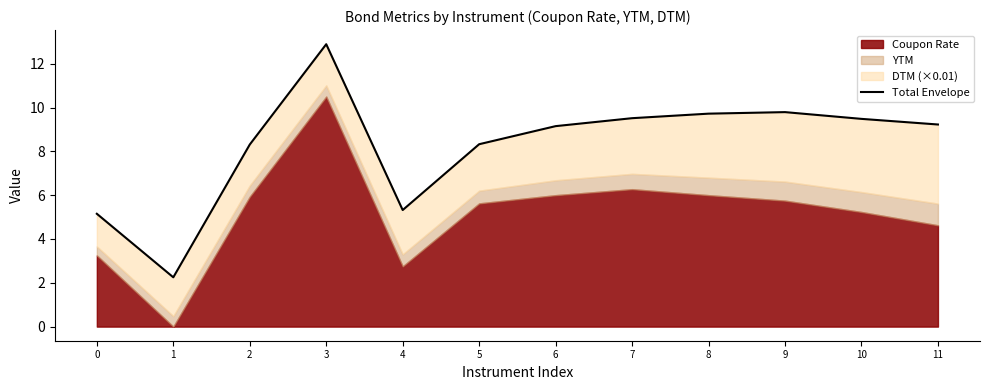

Is it true that the value at 0 is 5.2?

True